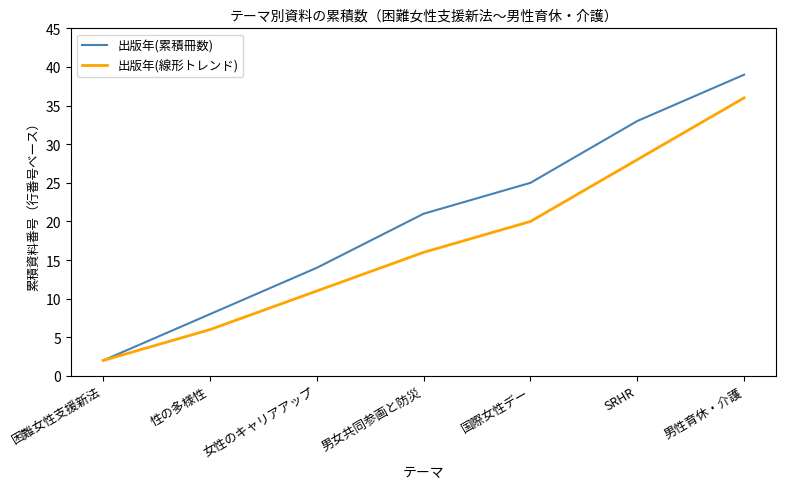

The 出版年(線形トレンド) series shows 13 at 男性育休・介護. True or false?

False